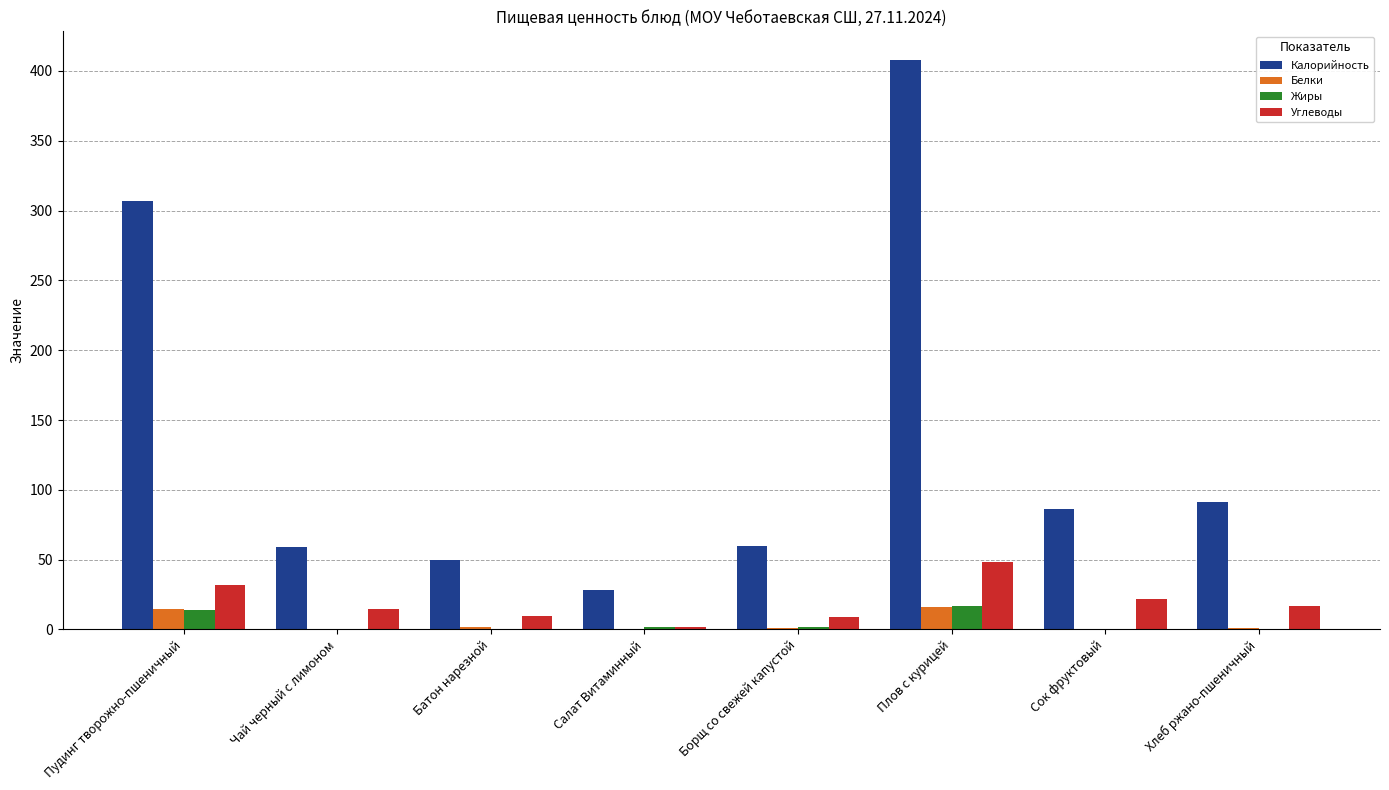

Is it true that Углеводы equals 53 at Пудинг творожно-пшеничный?

False